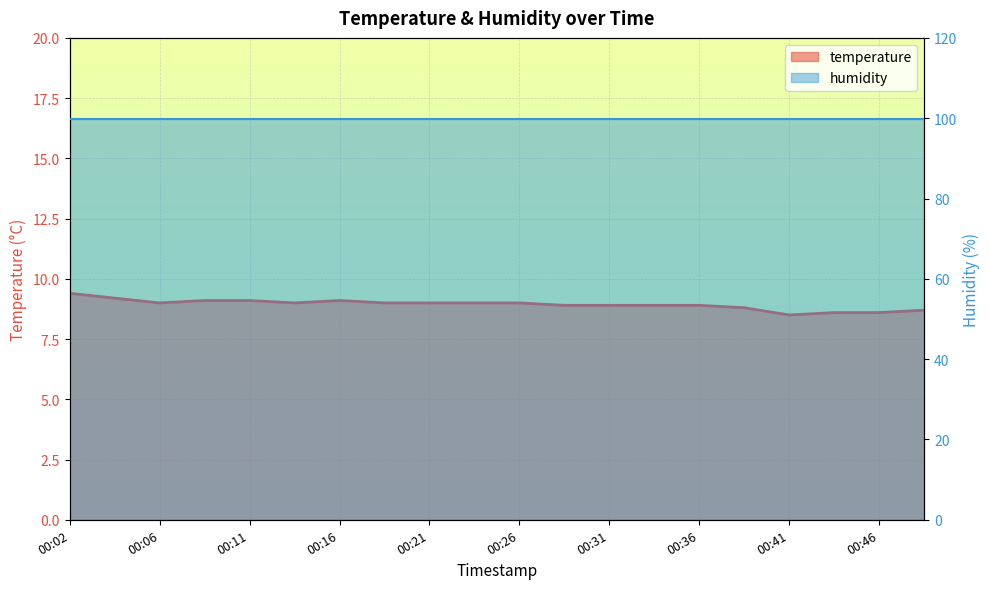

At which category does the data reach its first local peak?

00:16